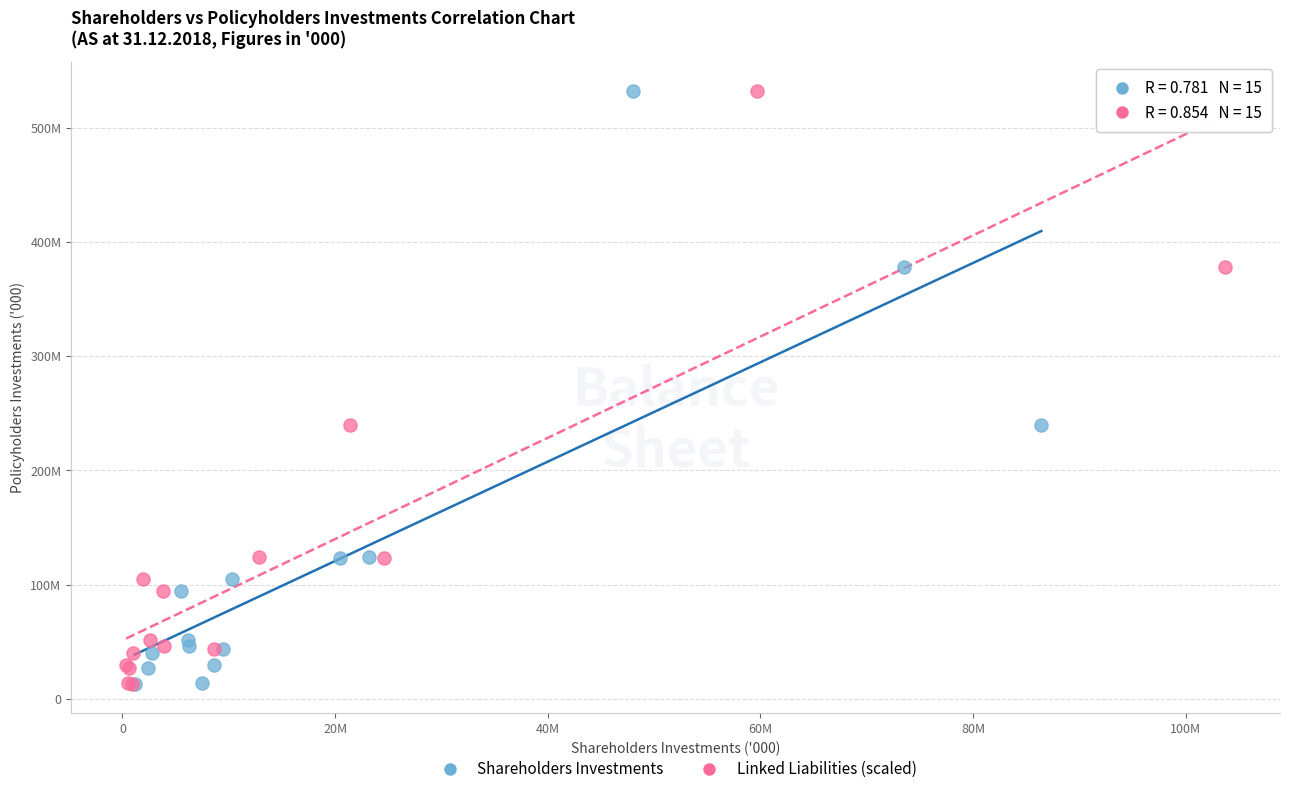

What are all the series names shown in the legend?

Shareholders Investments, Linked Liabilities (scaled)